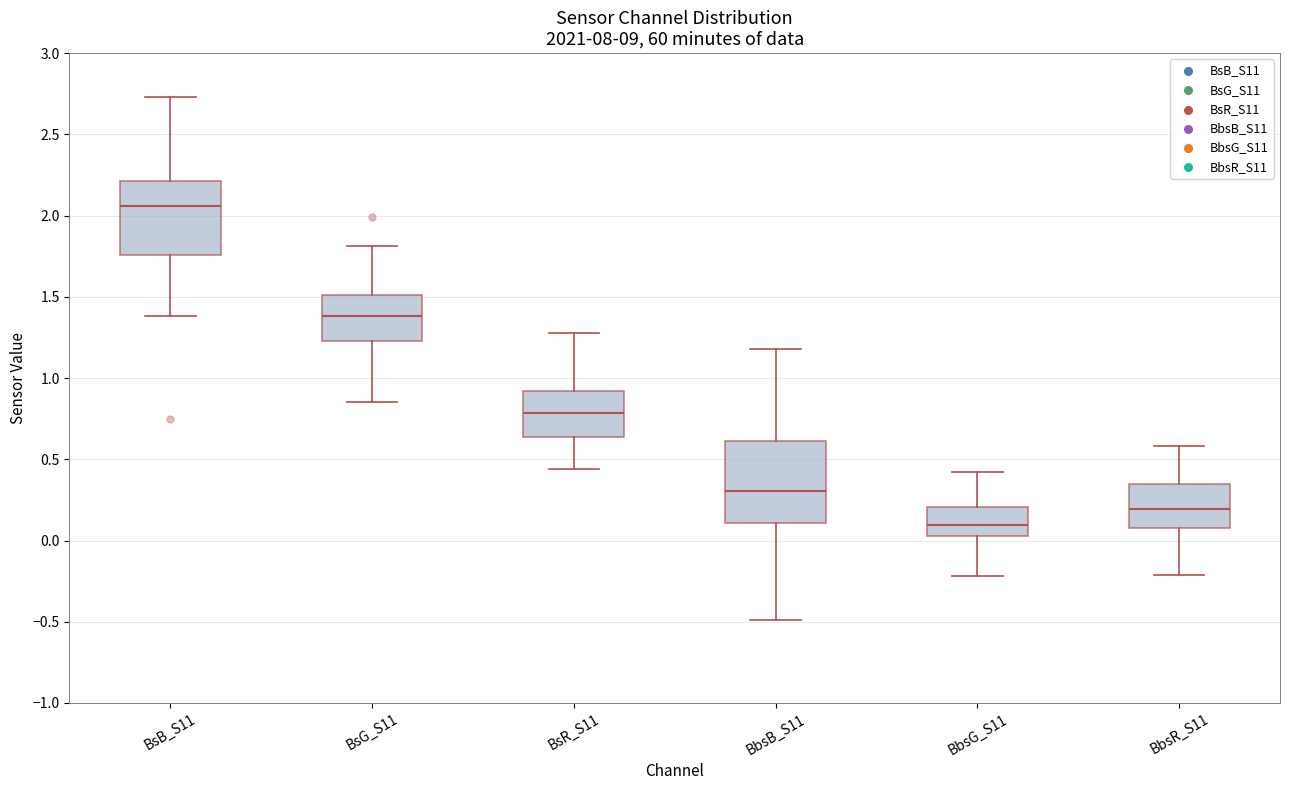

Which box has the highest median line?

BsB_S11